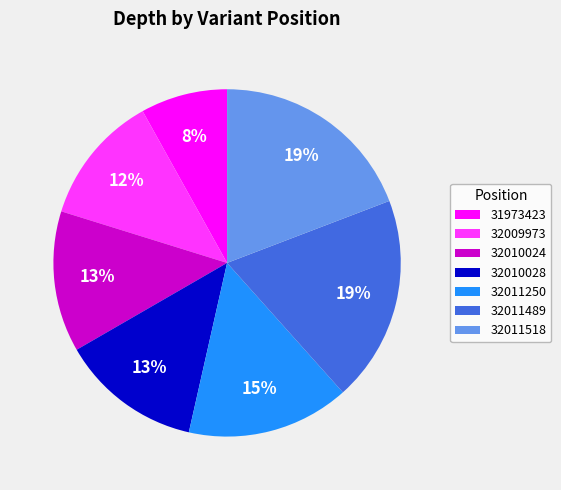

How many segments does this pie chart have?

7